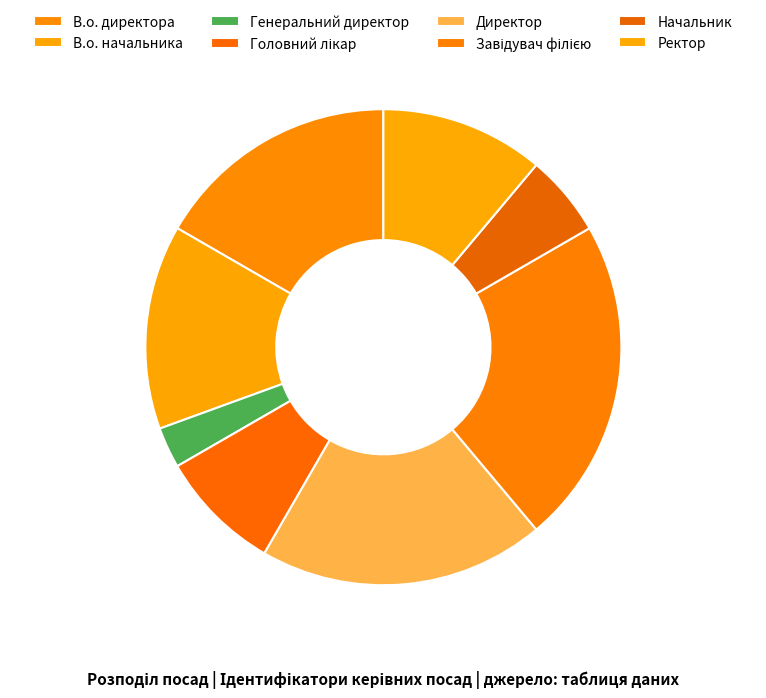

How many segments does this pie chart have?

8